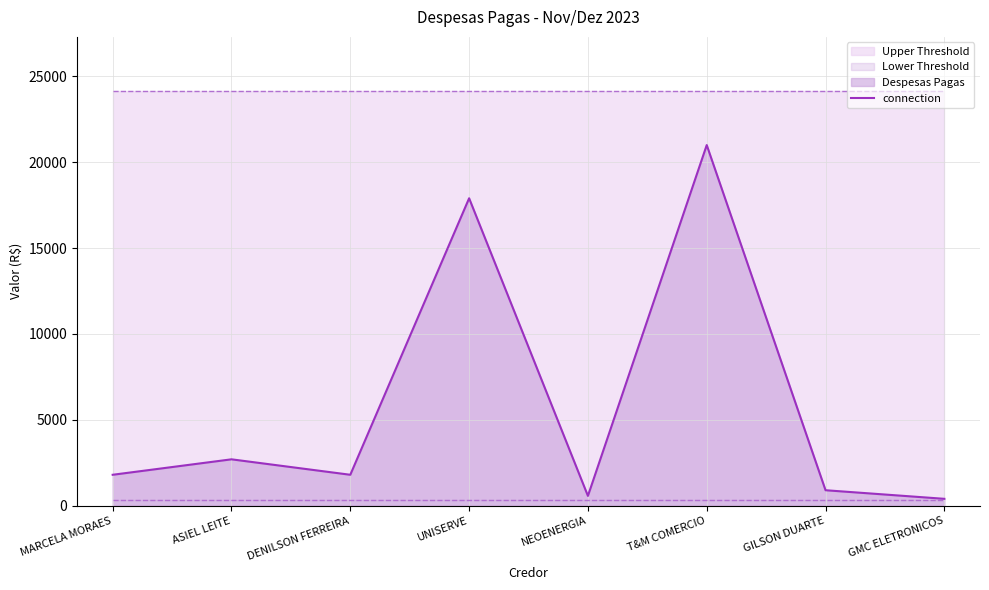

The chart shows a value of 570.1 at NEOENERGIA. True or false?

True